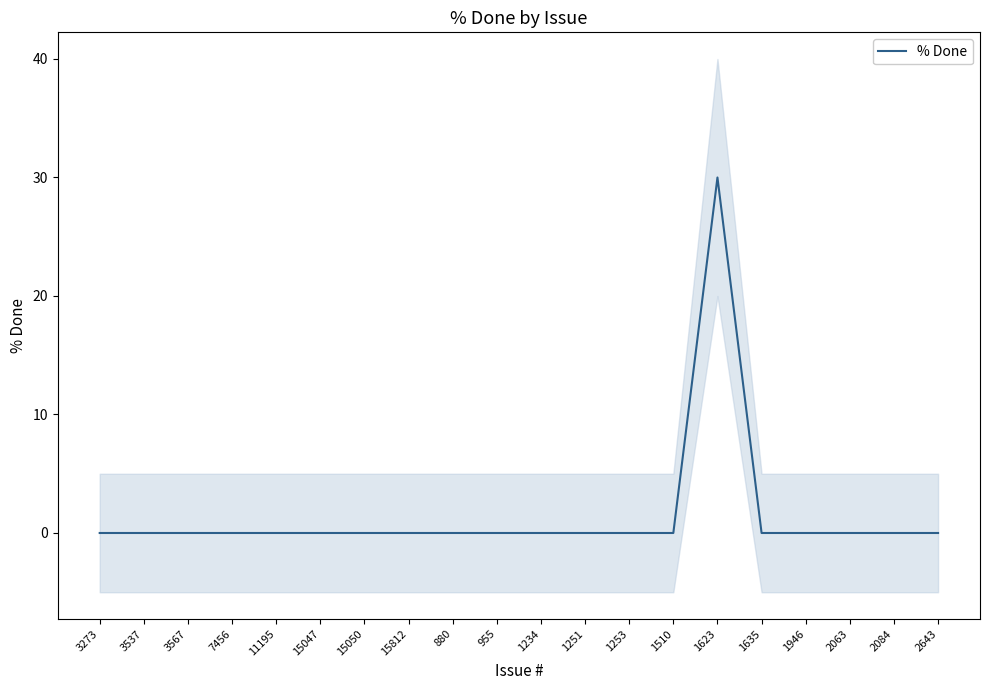

Reading left to right, transcribe all the data shown in this chart.

0	0	0	0	0	0	0	0	0	0	0	0	0	0	30	0	0	0	0	0